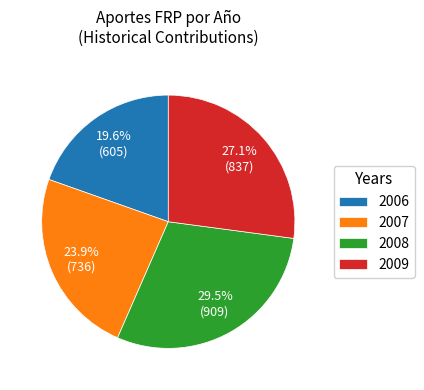

Which category has the smallest portion of the pie?

2006